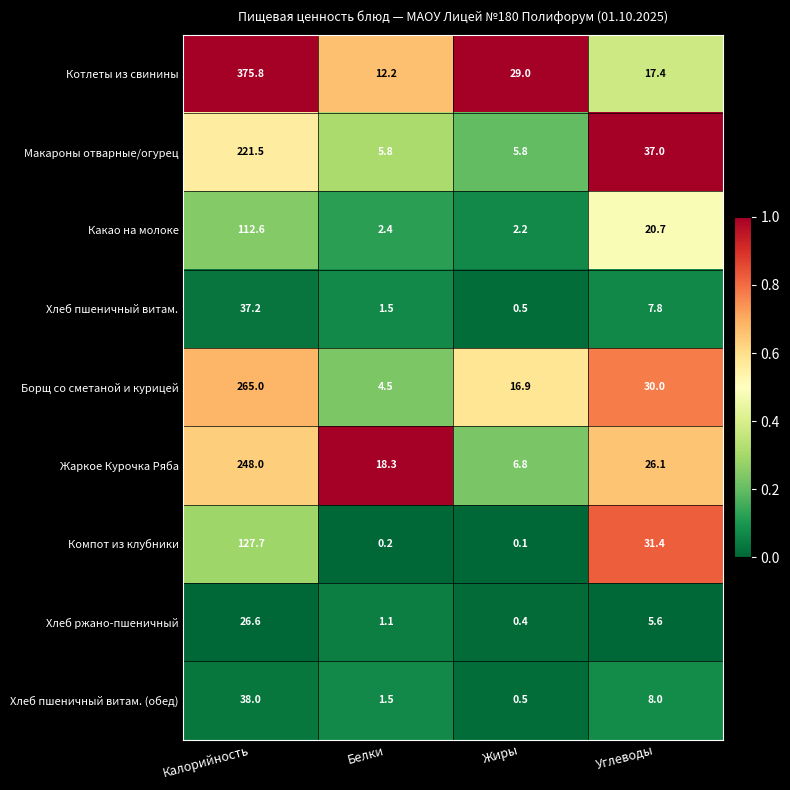

Which category has the lowest value across all series?

Жиры